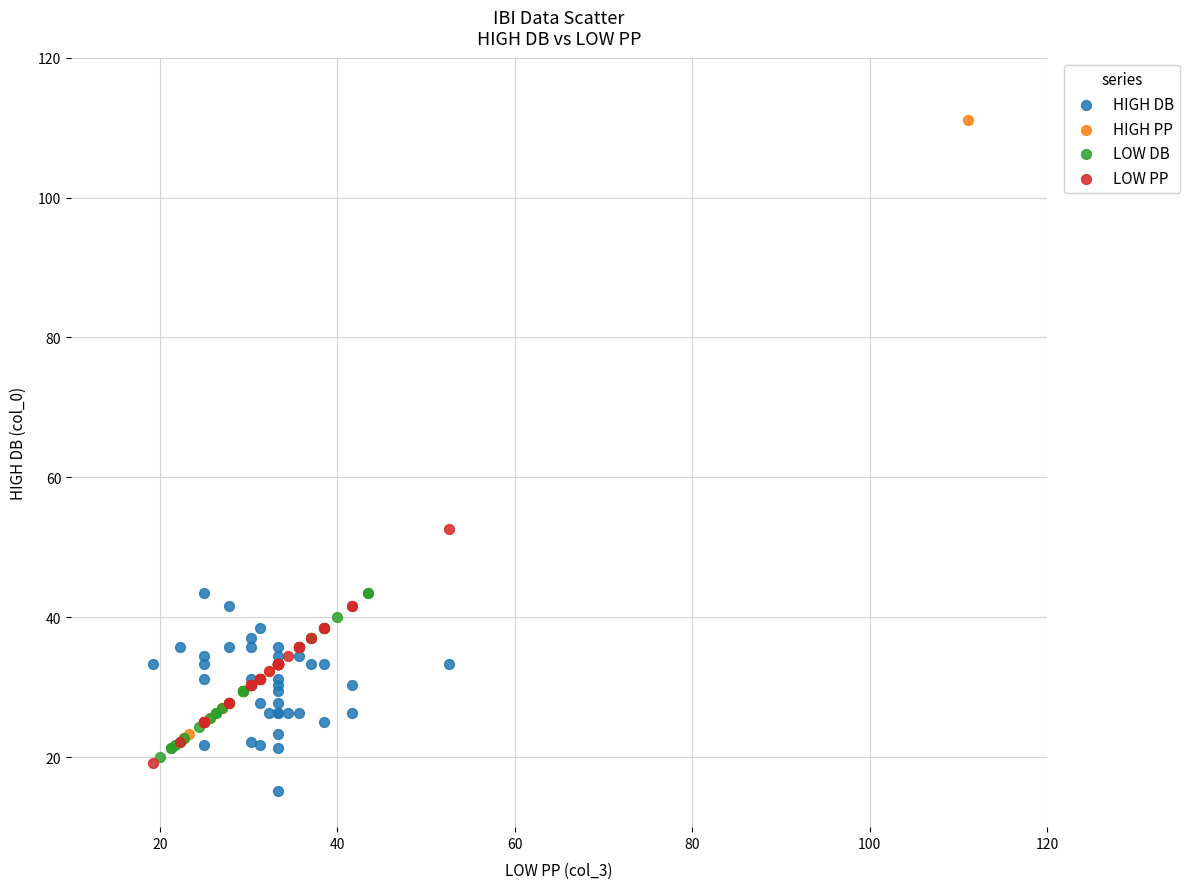

Which series has the widest spread of Y values?

HIGH PP